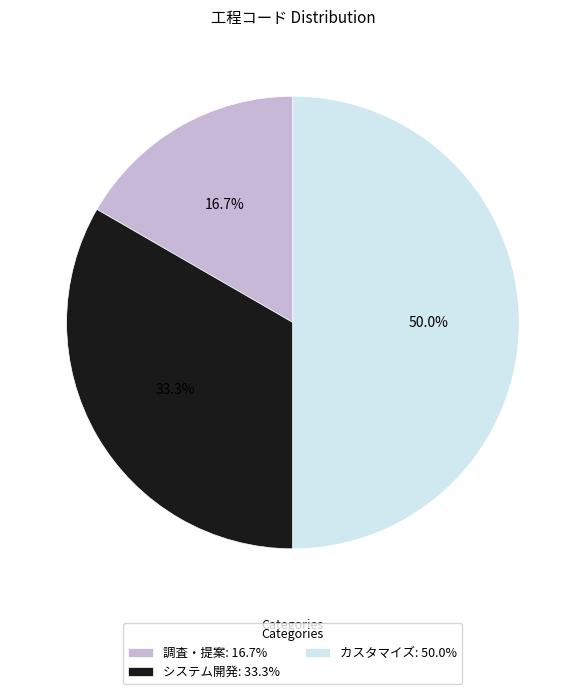

To the nearest percent, what is the combined percentage of 調査・提案 and カスタマイズ?

67%